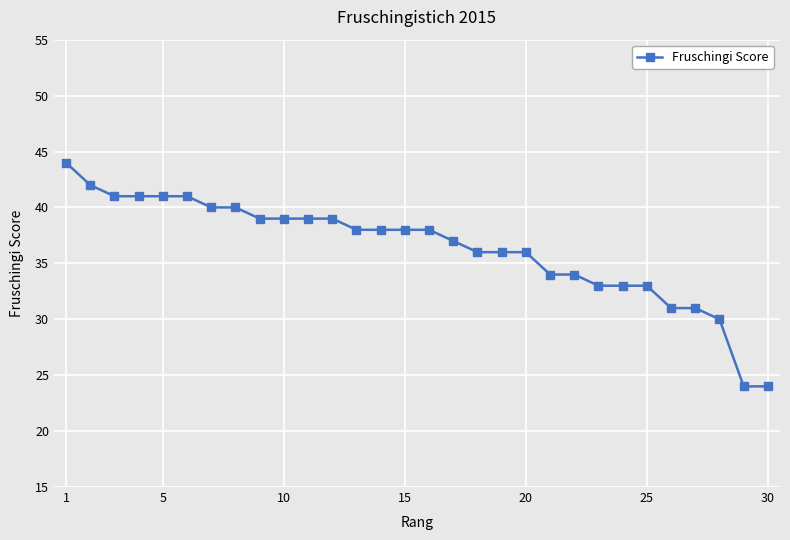

What is the value of the 16th point from the left?

38